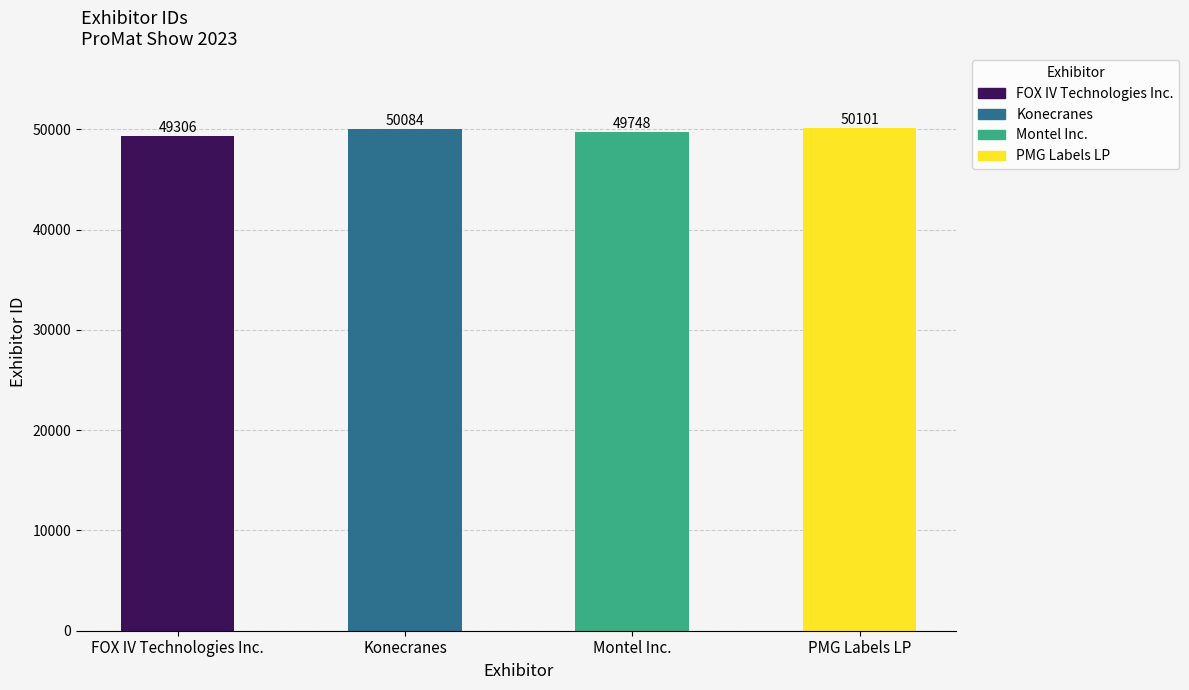

What is the value of the 3rd bar from the left?

49748